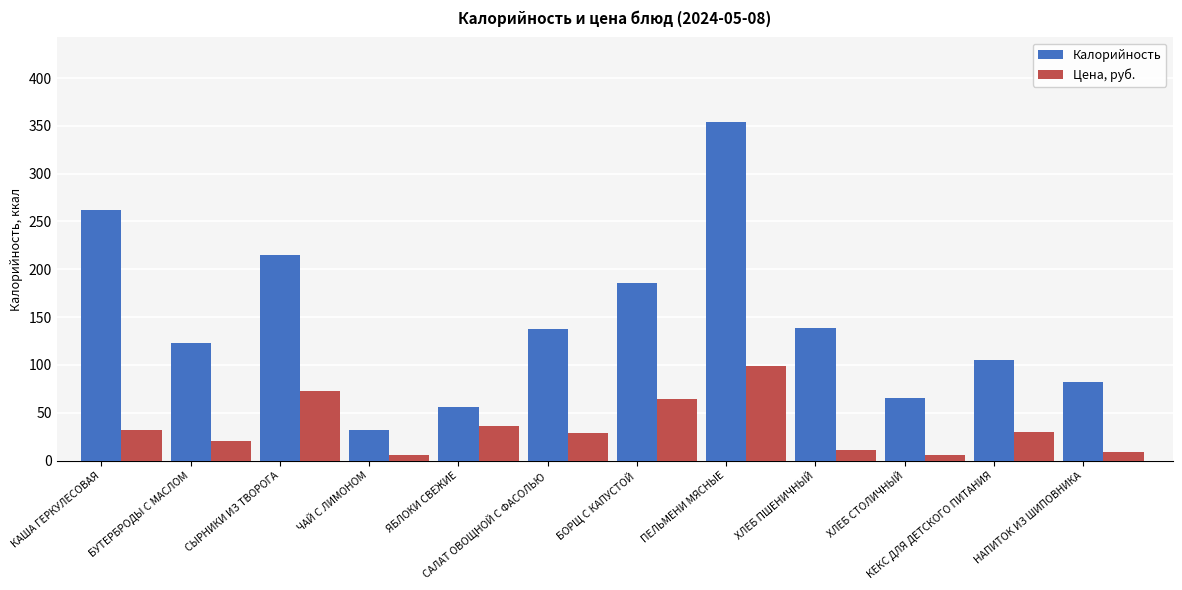

The value of Калорийность at ЧАЙ С ЛИМОНОМ is 32.0. True or false?

True